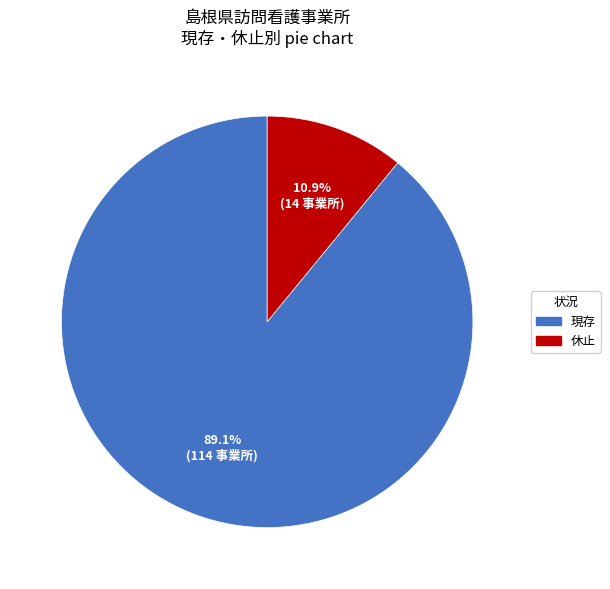

What percentage is NOT represented by 休止?

89.1%